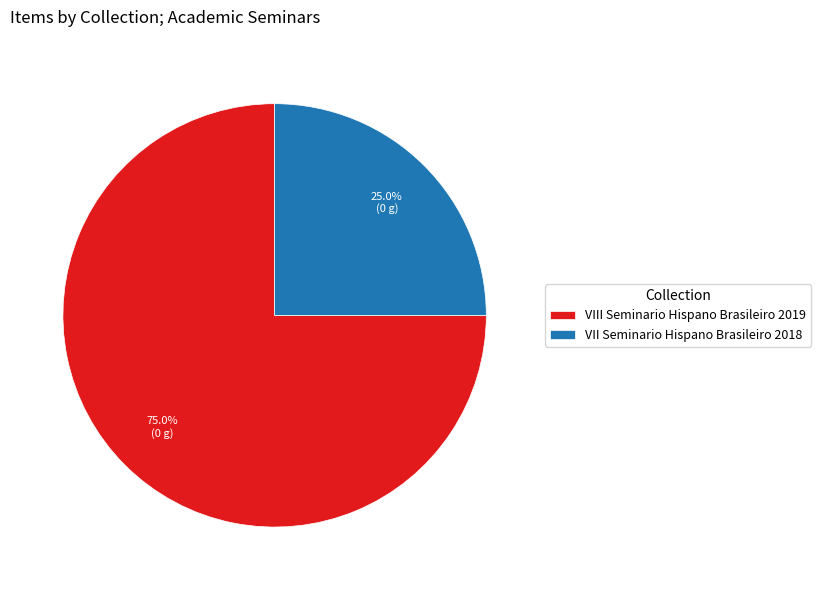

Which slice is the smallest?

VII Seminario Hispano Brasileiro 2018